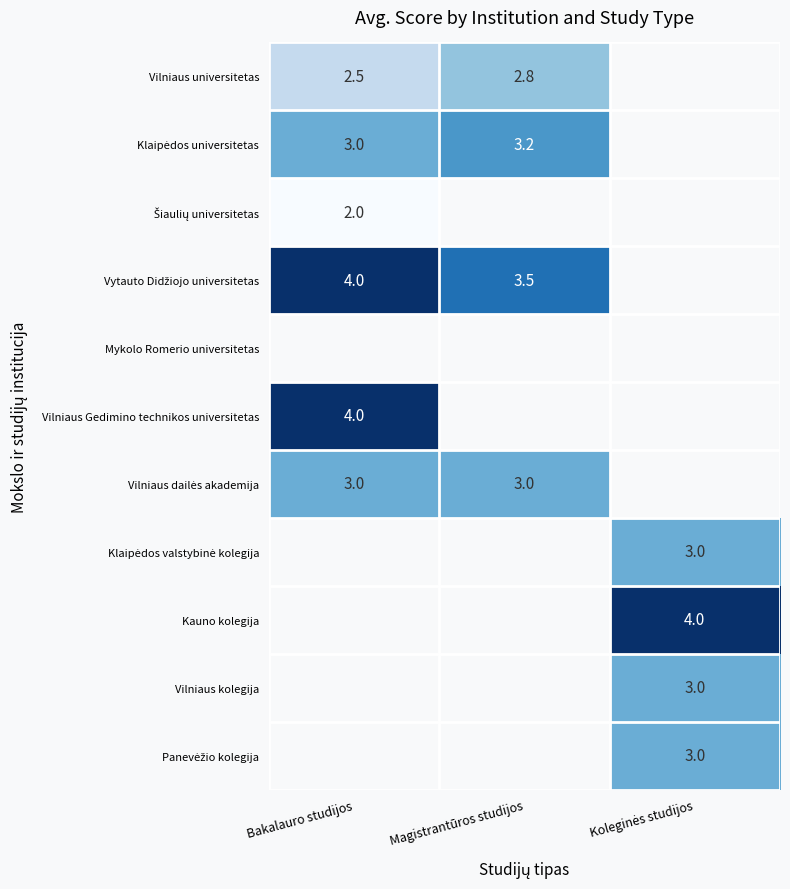

The Vilniaus Gedimino technikos universitetas series shows 4.0 at Bakalauro studijos. True or false?

True